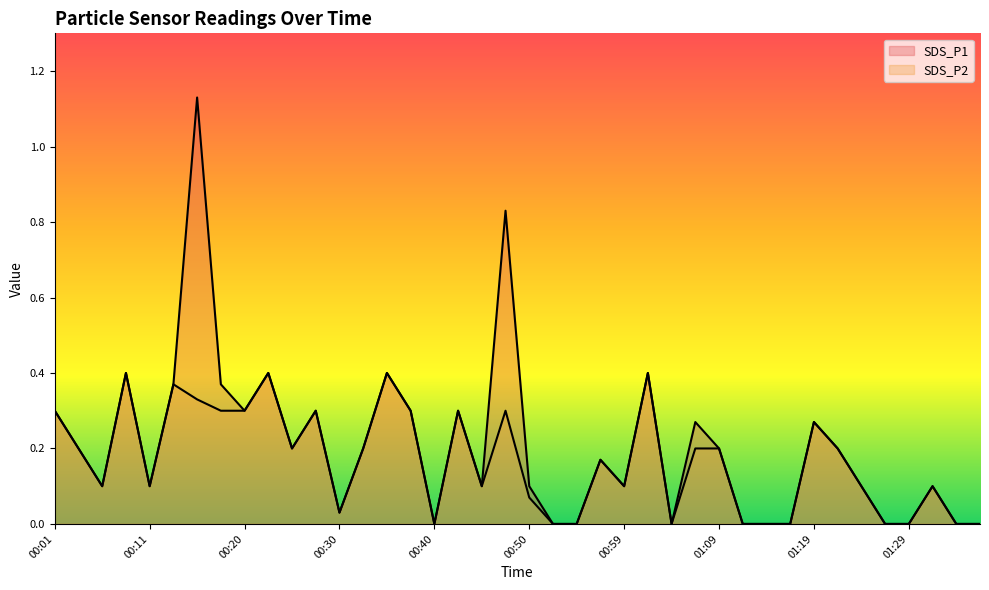

Reading right to left, what are all the values shown in this chart?

SDS_P1: 01:36=0.0	01:34=0.0	01:31=0.1	01:29=0.0	01:26=0.0	01:24=0.1	01:21=0.2	01:19=0.3	01:16=0.0	01:14=0.0	01:12=0.0	01:09=0.2	01:07=0.3	01:04=0.0	01:02=0.4	00:59=0.1	00:57=0.2	00:55=0.0	00:52=0.0	00:50=0.1	00:47=0.8	00:45=0.1	00:42=0.3	00:40=0.0	00:37=0.3	00:35=0.4	00:33=0.2	00:30=0.0	00:28=0.3	00:25=0.2	00:23=0.4	00:20=0.3	00:18=0.4	00:16=1.1	00:13=0.4	00:11=0.1	00:08=0.4	00:06=0.1	00:03=0.2	00:01=0.3
SDS_P2: 01:36=0.0	01:34=0.0	01:31=0.1	01:29=0.0	01:26=0.0	01:24=0.1	01:21=0.2	01:19=0.3	01:16=0.0	01:14=0.0	01:12=0.0	01:09=0.2	01:07=0.2	01:04=0.0	01:02=0.4	00:59=0.1	00:57=0.2	00:55=0.0	00:52=0.0	00:50=0.1	00:47=0.3	00:45=0.1	00:42=0.3	00:40=0.0	00:37=0.3	00:35=0.4	00:33=0.2	00:30=0.0	00:28=0.3	00:25=0.2	00:23=0.4	00:20=0.3	00:18=0.3	00:16=0.3	00:13=0.4	00:11=0.1	00:08=0.4	00:06=0.1	00:03=0.2	00:01=0.3